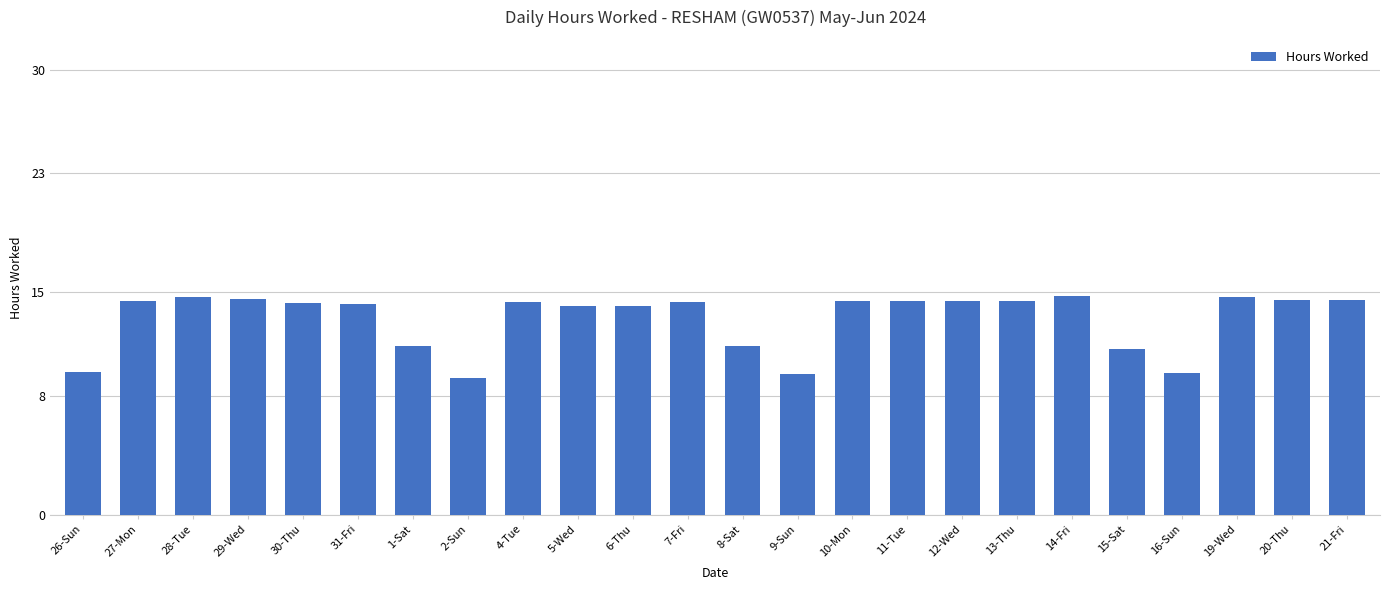

What is the greatest value displayed?

14.8